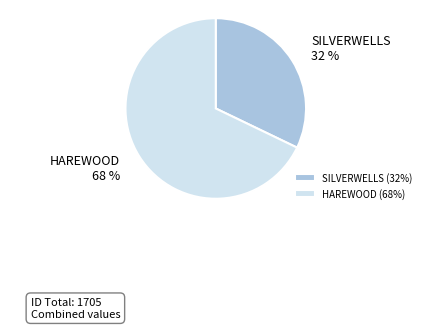

Approximately how many times larger is the value at SILVERWELLS compared to HAREWOOD?

0.5